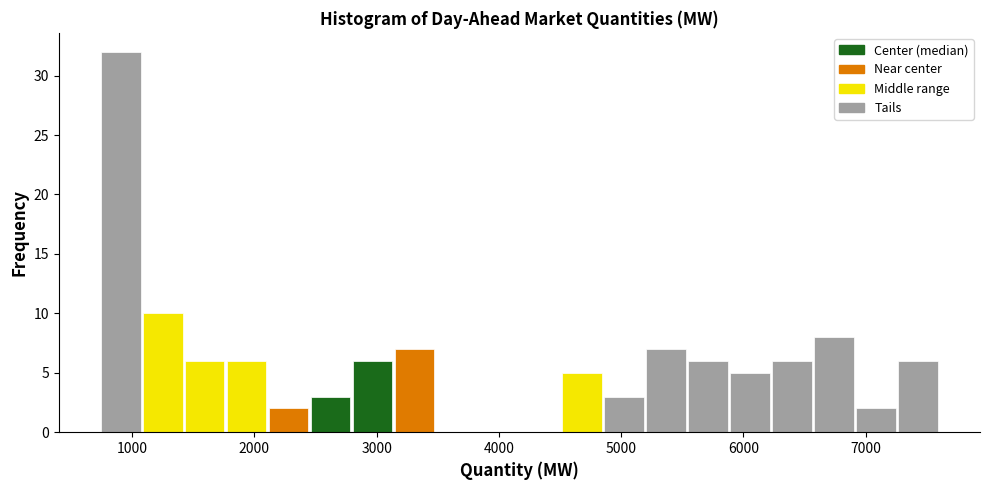

Read against the x-axis, roughly where is the centre of the tallest bar?

900